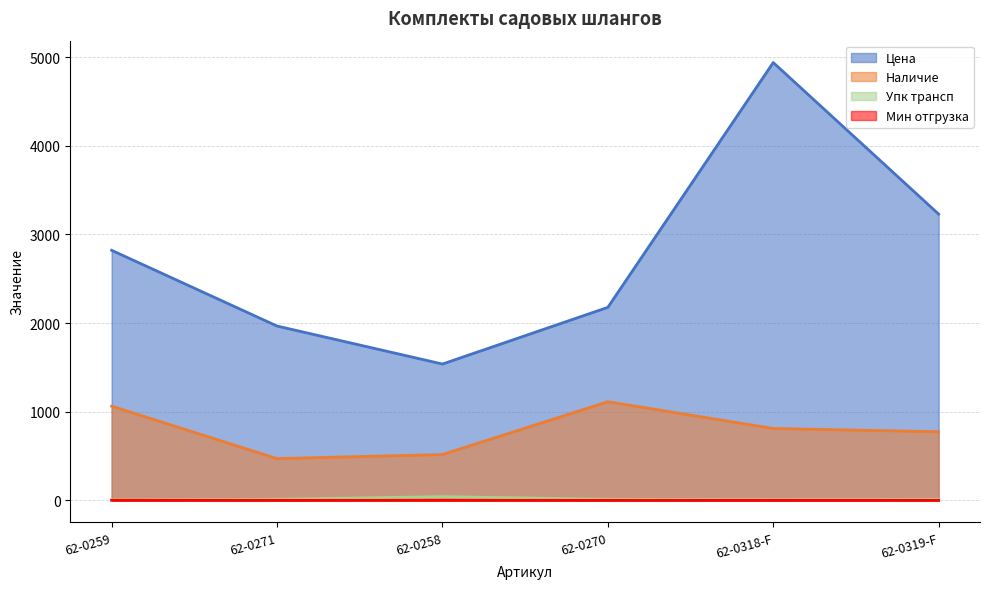

Which has a higher value, 62-0270 or 62-0259?

62-0259